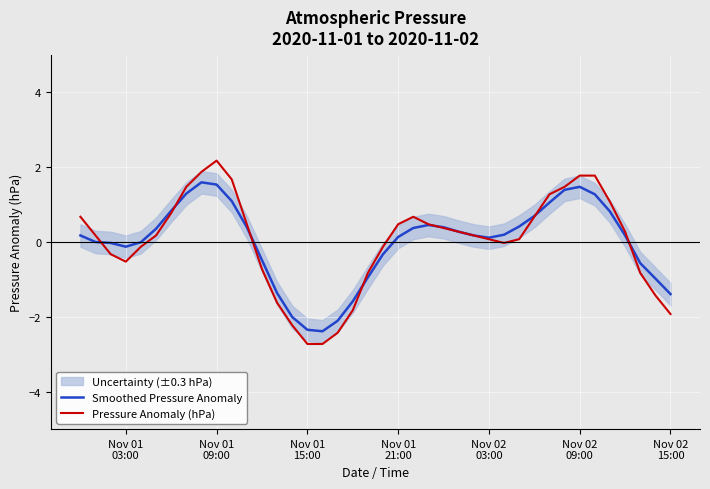

What is the highest value of the Pressure Anomaly (hPa) series?

2.2